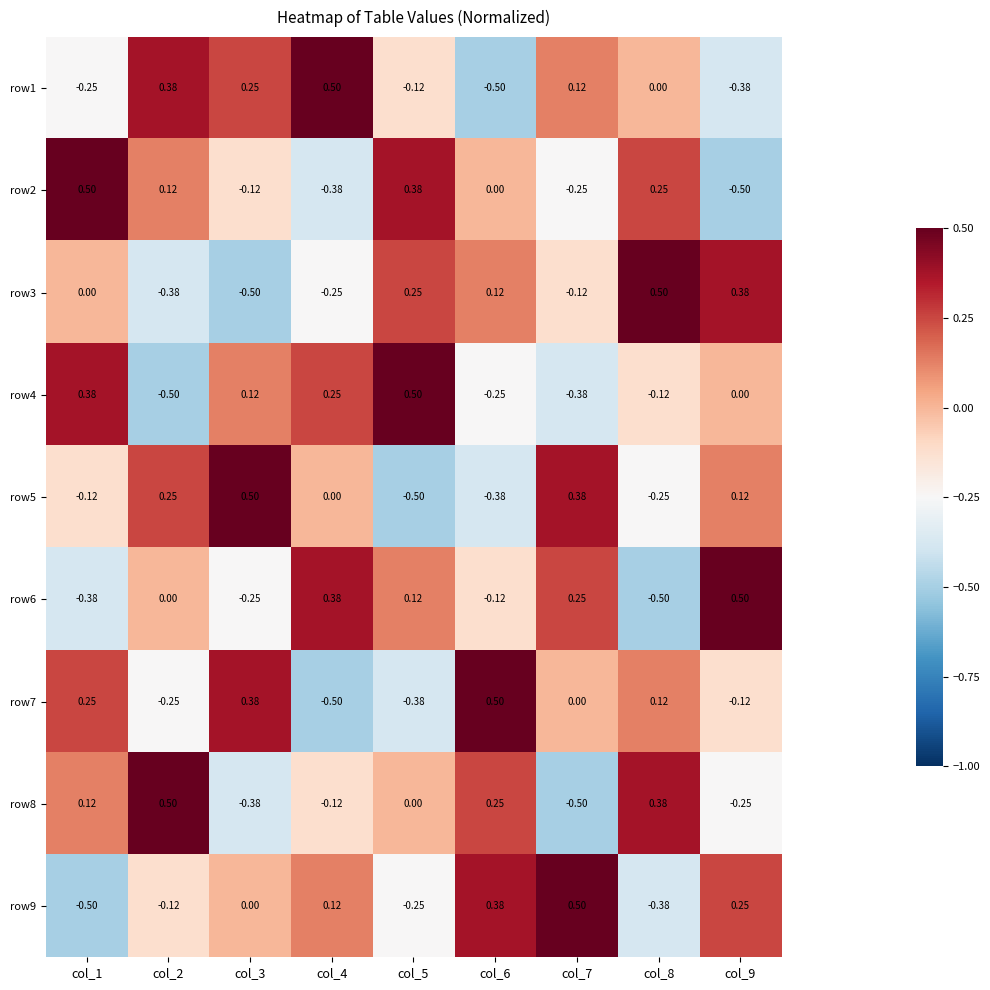

At col_4, list the series in order from largest to smallest.

row1, row6, row4, row9, row5, row8, row3, row2, row7